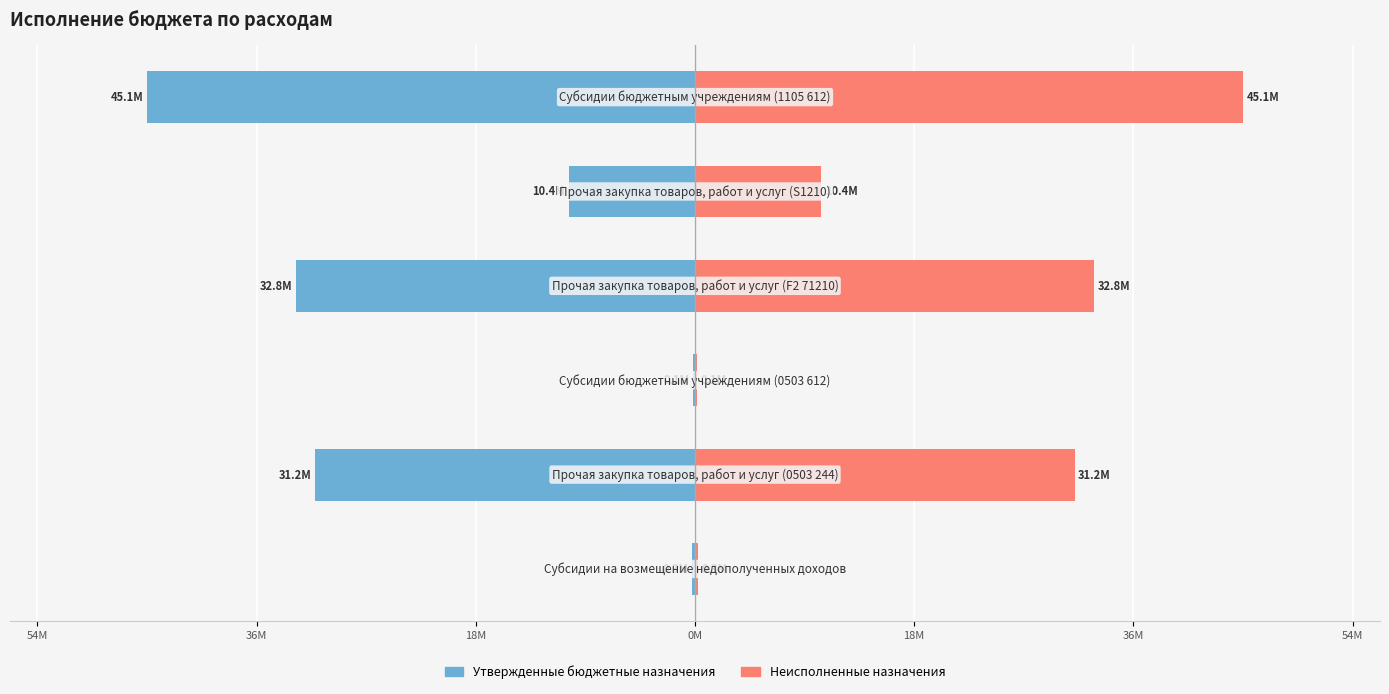

How many values in the Утвержденные бюджетные назначения series exceed -10?

2